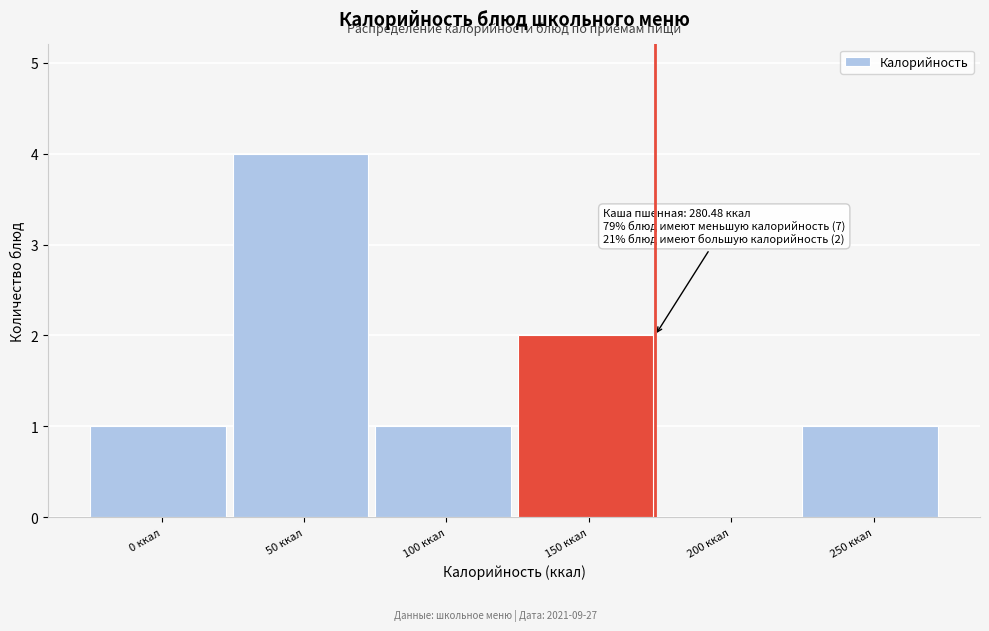

Reading right to left, what are all the values shown in this chart?

250 ккал=1	200 ккал=0	150 ккал=2	100 ккал=1	50 ккал=4	0 ккал=1